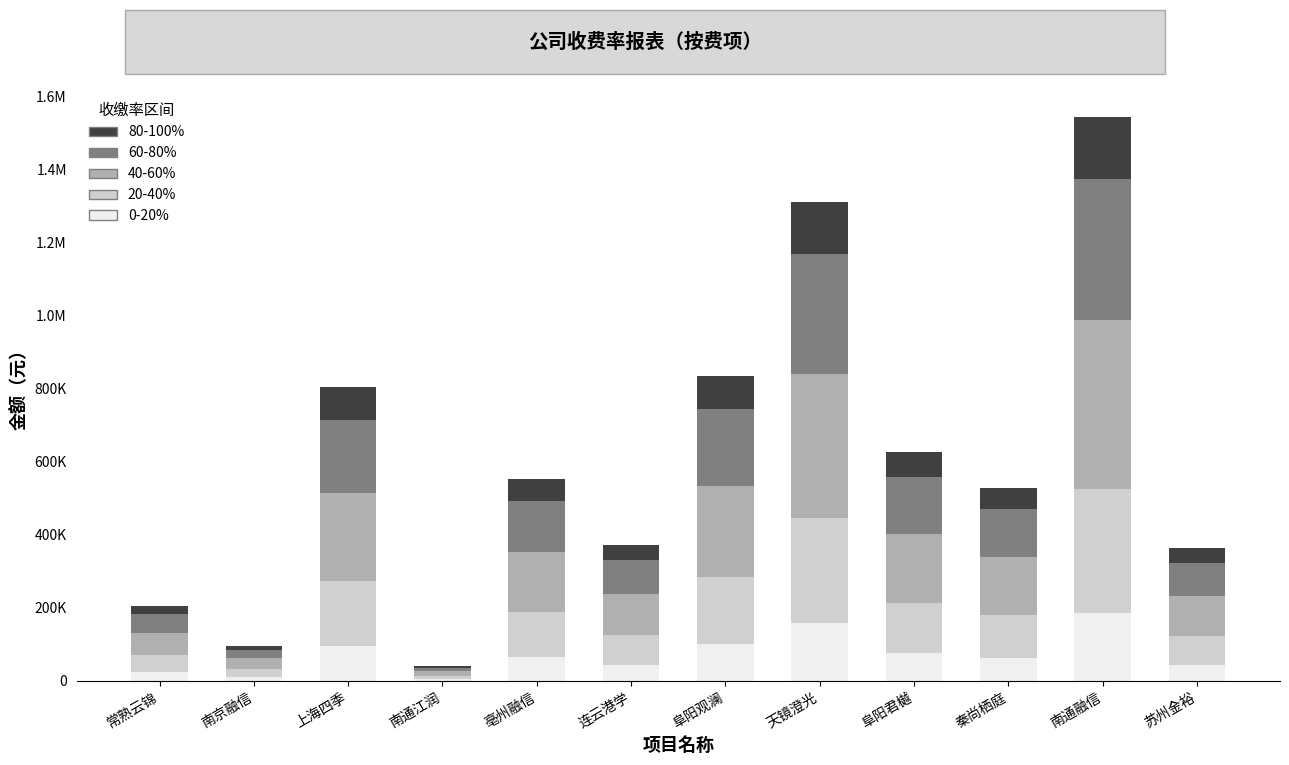

What are all the series names shown in the legend?

80-100%, 60-80%, 40-60%, 20-40%, 0-20%